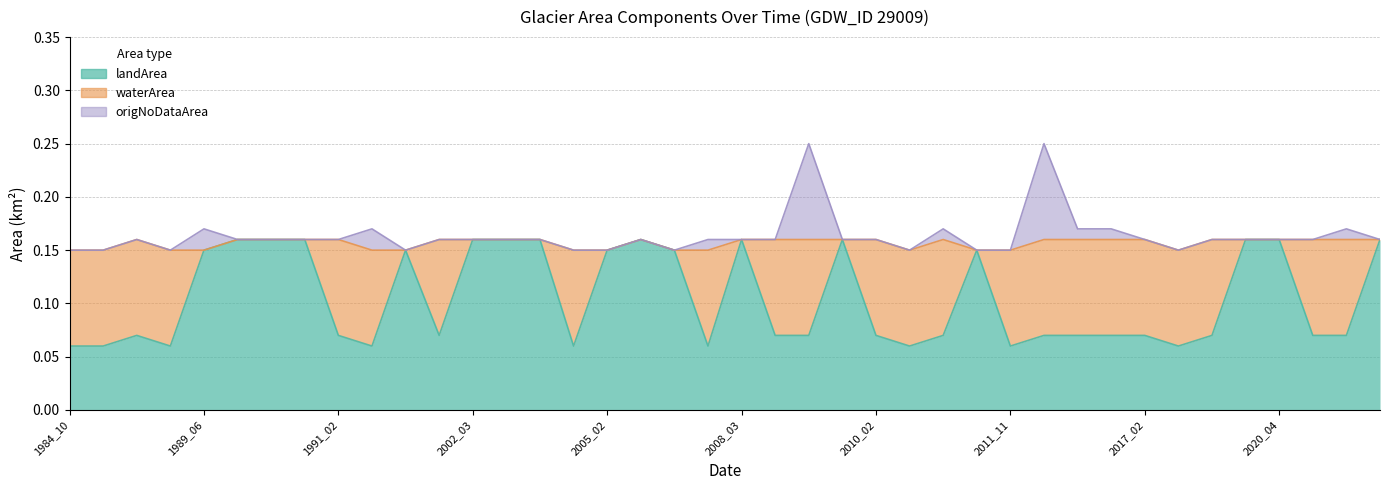

Reading left to right, what are all the values shown in this chart?

landArea: 1984_10=0.1	1984_12=0.1	1987_01=0.1	1988_03=0.1	1989_06=0.1	1989_11=0.2	1989_12=0.2	1990_02=0.2	1991_02=0.1	1999_05=0.1	2000_03=0.1	2001_02=0.1	2002_03=0.2	2004_03=0.2	2004_04=0.2	2004_10=0.1	2005_02=0.1	2005_03=0.2	2006_03=0.1	2007_04=0.1	2008_03=0.2	2009_01=0.1	2009_02=0.1	2009_03=0.2	2010_02=0.1	2010_03=0.1	2010_04=0.1	2011_02=0.1	2011_11=0.1	2013_01=0.1	2014_05=0.1	2015_07=0.1	2017_02=0.1	2017_08=0.1	2018_01=0.1	2020_03=0.2	2020_04=0.2	2020_10=0.1	2020_11=0.1	2021_04=0.2
waterArea: 1984_10=0.1	1984_12=0.1	1987_01=0.1	1988_03=0.1	1989_06=0.0	1989_11=0.0	1989_12=0.0	1990_02=0.0	1991_02=0.1	1999_05=0.1	2000_03=0.0	2001_02=0.1	2002_03=0.0	2004_03=0.0	2004_04=0.0	2004_10=0.1	2005_02=0.0	2005_03=0.0	2006_03=0.0	2007_04=0.1	2008_03=0.0	2009_01=0.1	2009_02=0.1	2009_03=0.0	2010_02=0.1	2010_03=0.1	2010_04=0.1	2011_02=0.0	2011_11=0.1	2013_01=0.1	2014_05=0.1	2015_07=0.1	2017_02=0.1	2017_08=0.1	2018_01=0.1	2020_03=0.0	2020_04=0.0	2020_10=0.1	2020_11=0.1	2021_04=0.0
origNoDataArea: 1984_10=0.0	1984_12=0.0	1987_01=0.0	1988_03=0.0	1989_06=0.0	1989_11=0.0	1989_12=0.0	1990_02=0.0	1991_02=0.0	1999_05=0.0	2000_03=0.0	2001_02=0.0	2002_03=0.0	2004_03=0.0	2004_04=0.0	2004_10=0.0	2005_02=0.0	2005_03=0.0	2006_03=0.0	2007_04=0.0	2008_03=0.0	2009_01=0.0	2009_02=0.1	2009_03=0.0	2010_02=0.0	2010_03=0.0	2010_04=0.0	2011_02=0.0	2011_11=0.0	2013_01=0.1	2014_05=0.0	2015_07=0.0	2017_02=0.0	2017_08=0.0	2018_01=0.0	2020_03=0.0	2020_04=0.0	2020_10=0.0	2020_11=0.0	2021_04=0.0